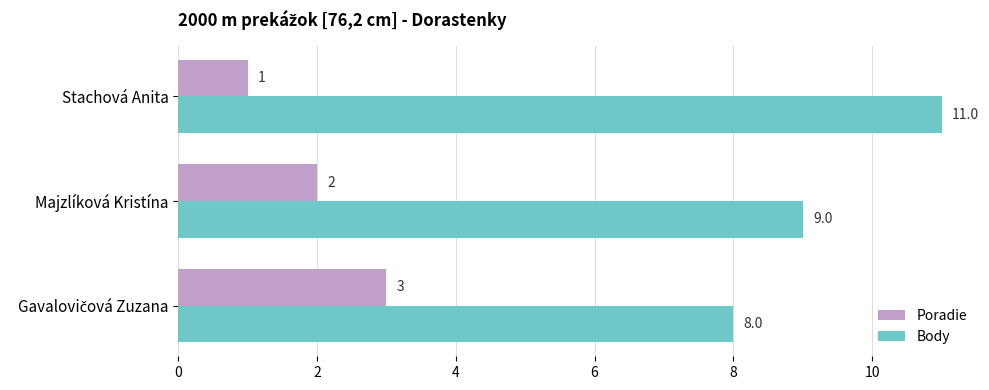

Which series has the largest total across all categories?

Body